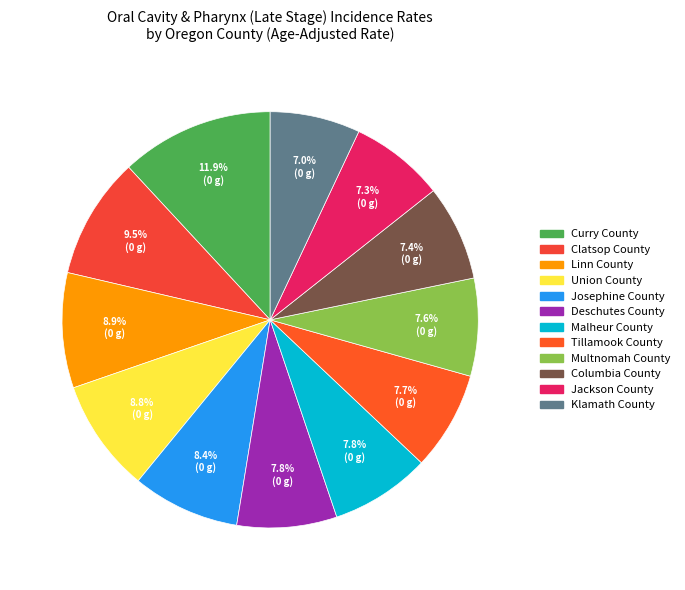

How many segments does this pie chart have?

12